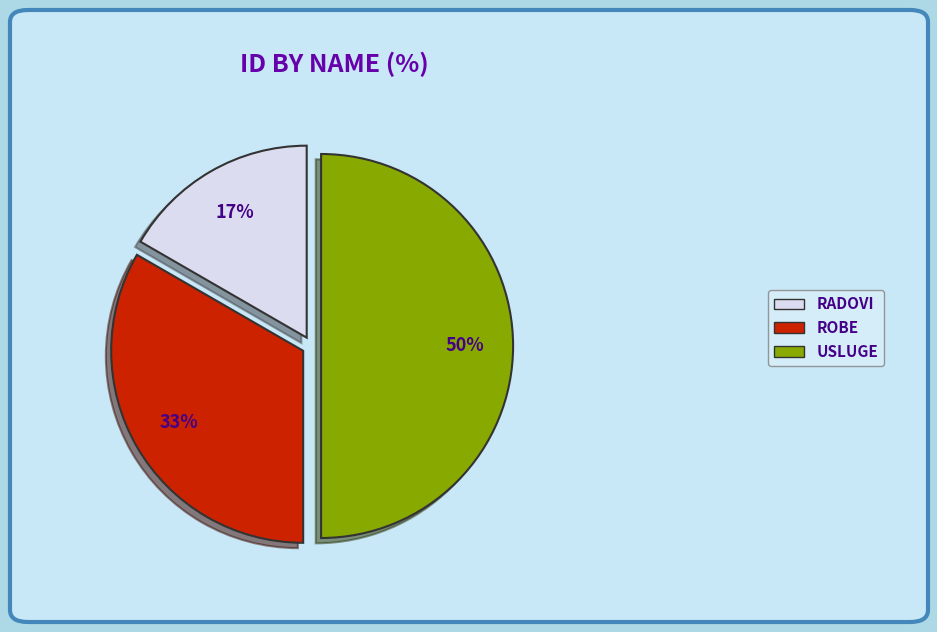

Which slice is the largest?

USLUGE